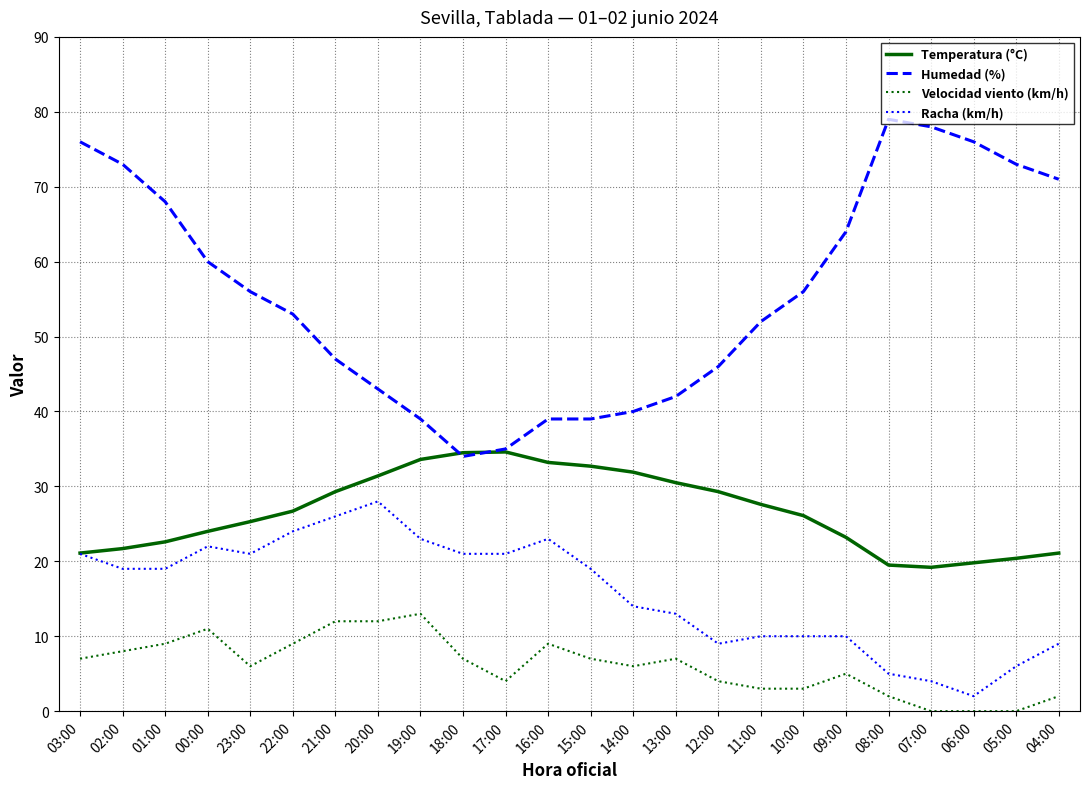

True or false: Racha (km/h) and Humedad (%) cross at least once.

False